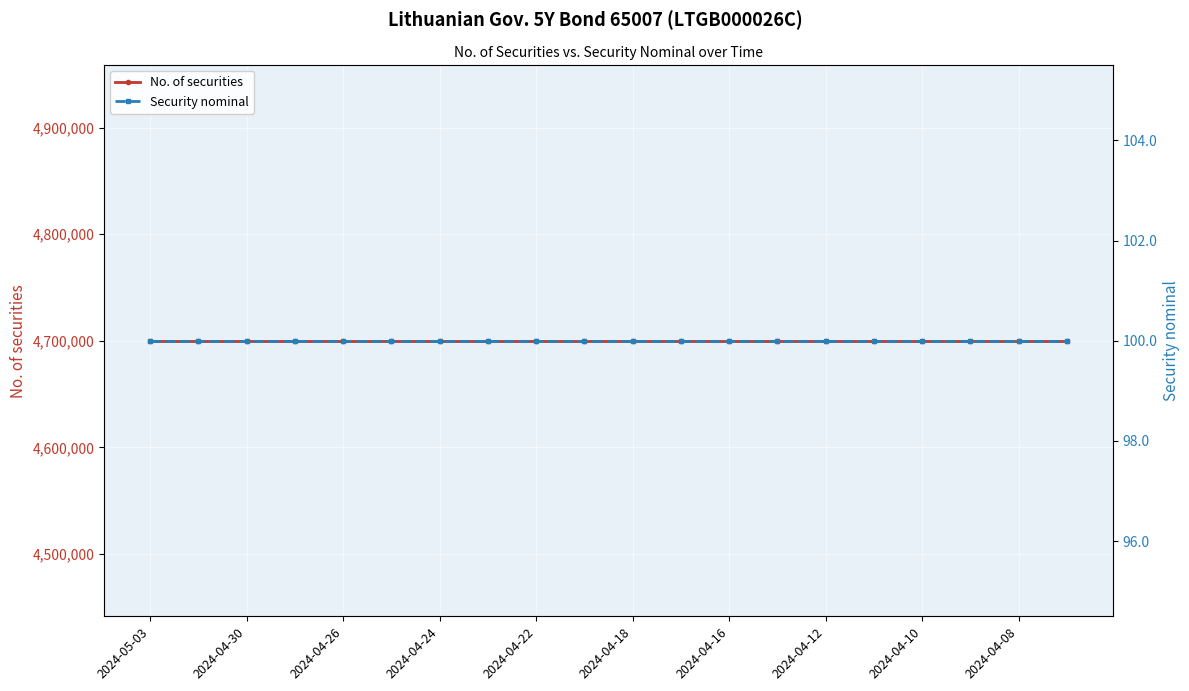

Is it true that No. of securities equals 4700000 at 15?

True